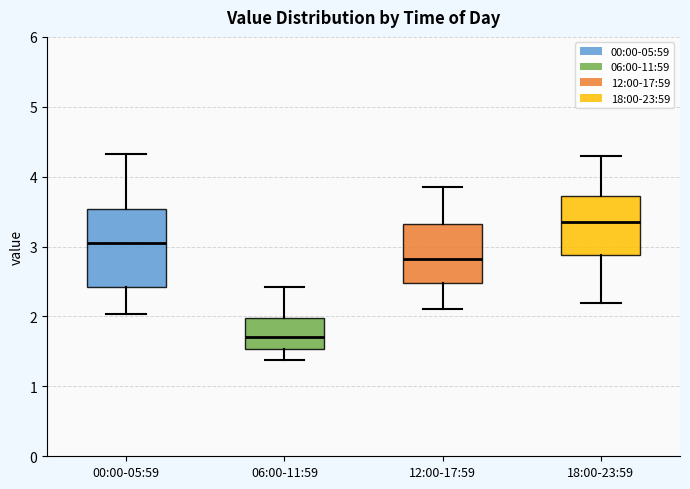

Where does the lower whisker of the box for 18:00-23:59 end on the y-axis? The values are not printed on the chart, so give them approximately, as read against the axis.

2.2